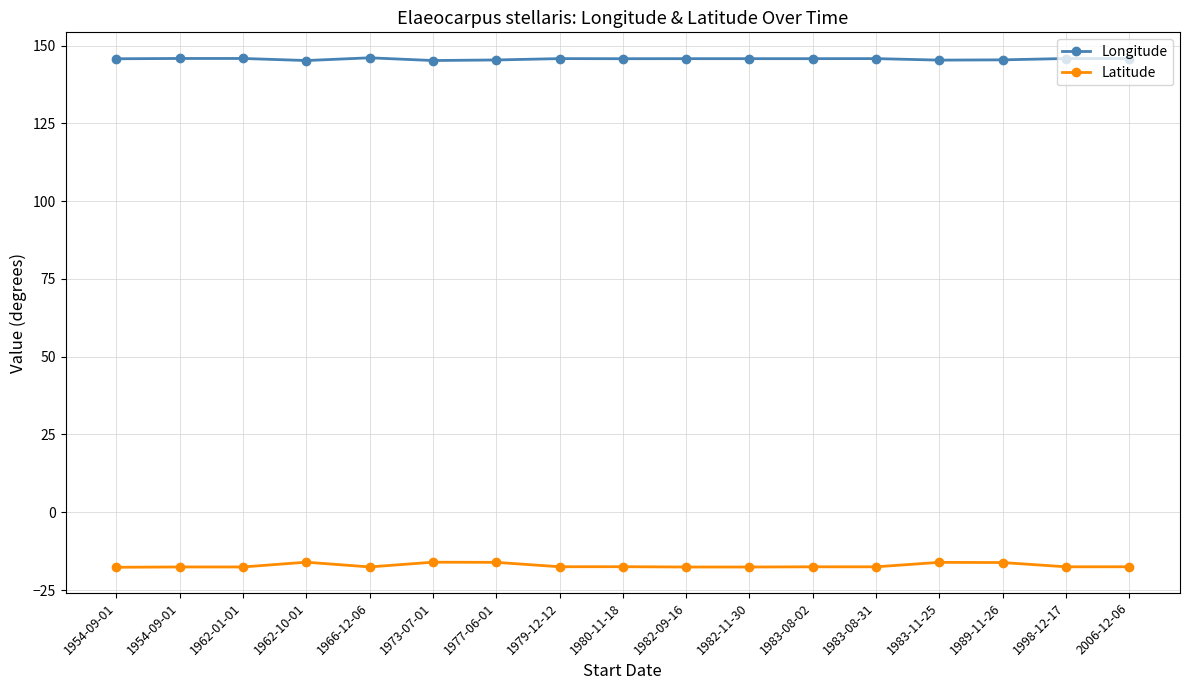

How many lines are shown in the chart?

2